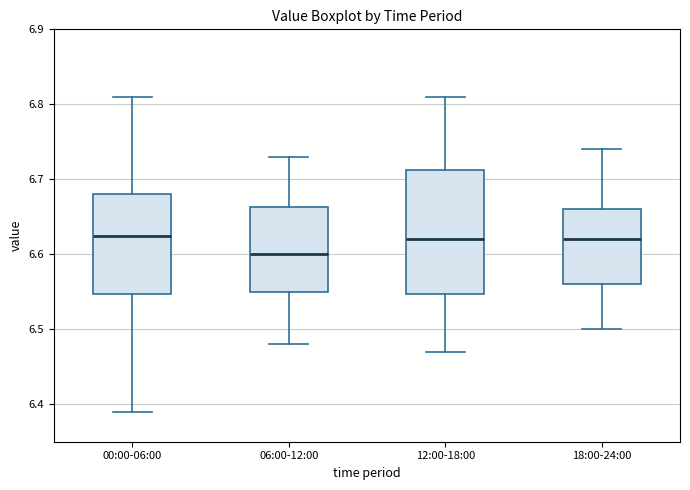

Which box is the tallest, from its lower edge to its upper edge?

12:00-18:00